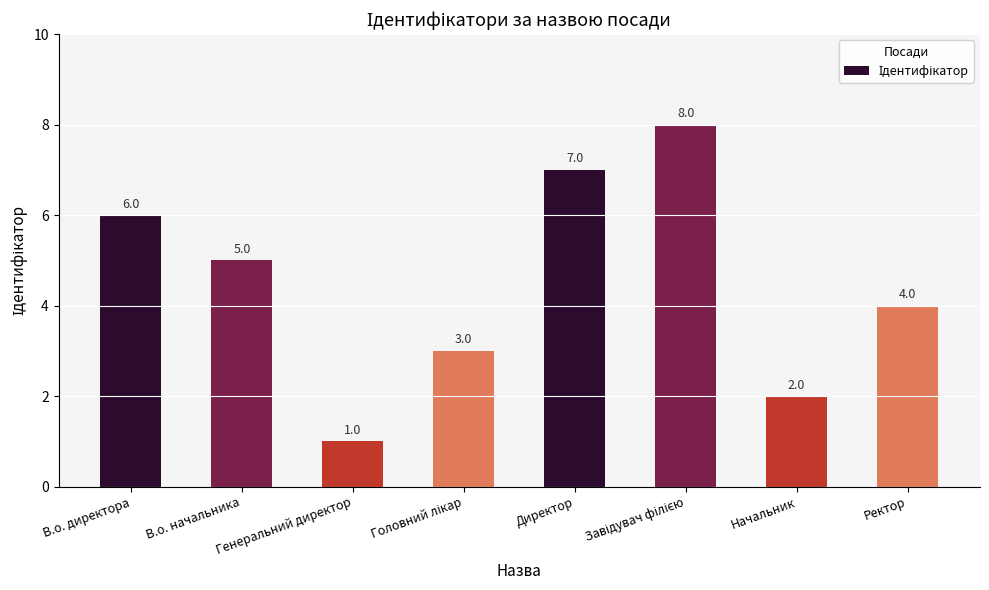

What is the ratio of the value at В.о. директора to the value at Директор?

0.9